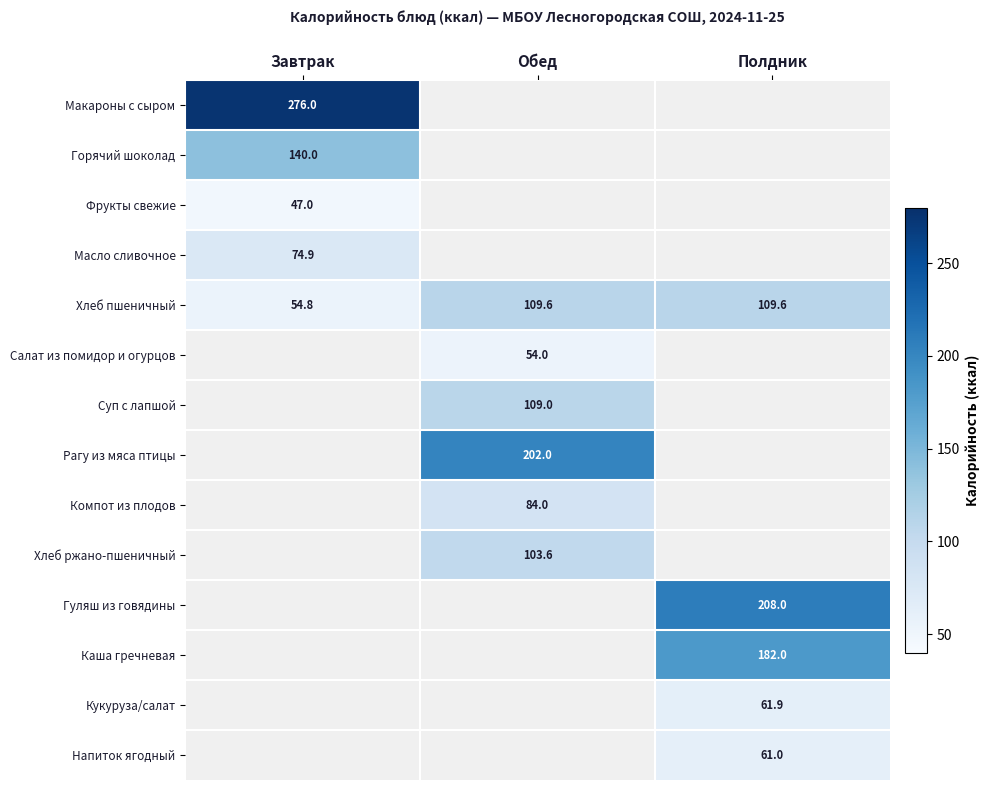

Is it true that Напиток ягодный equals 61.0 at Полдник?

True